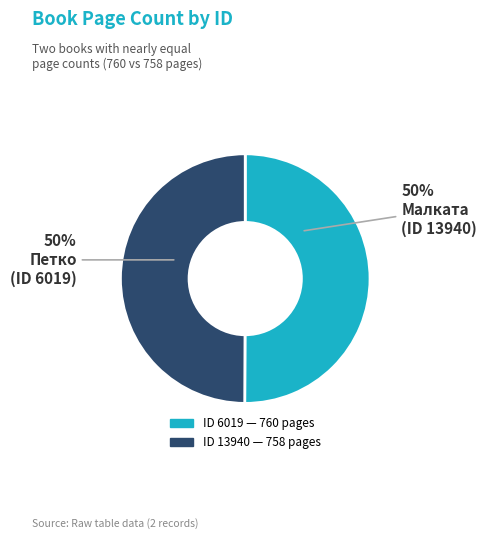

To the nearest percent, what is the average slice percentage?

50%